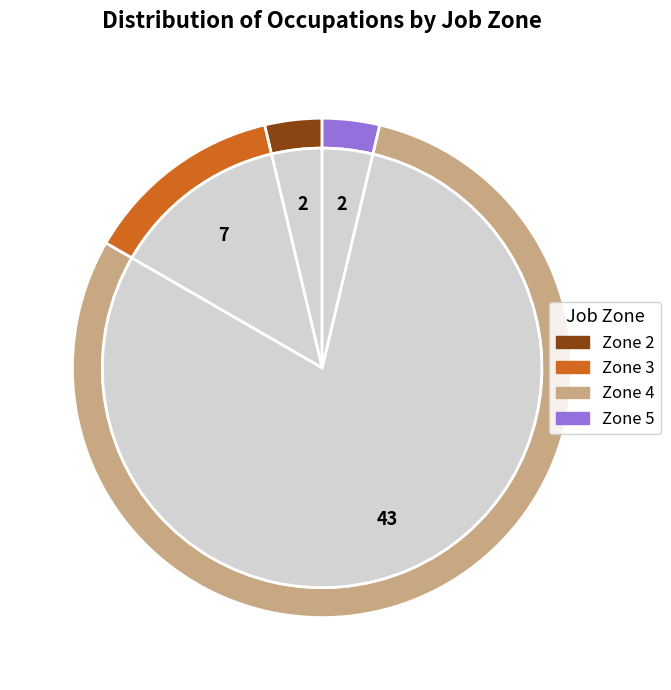

How many segments does this pie chart have?

4